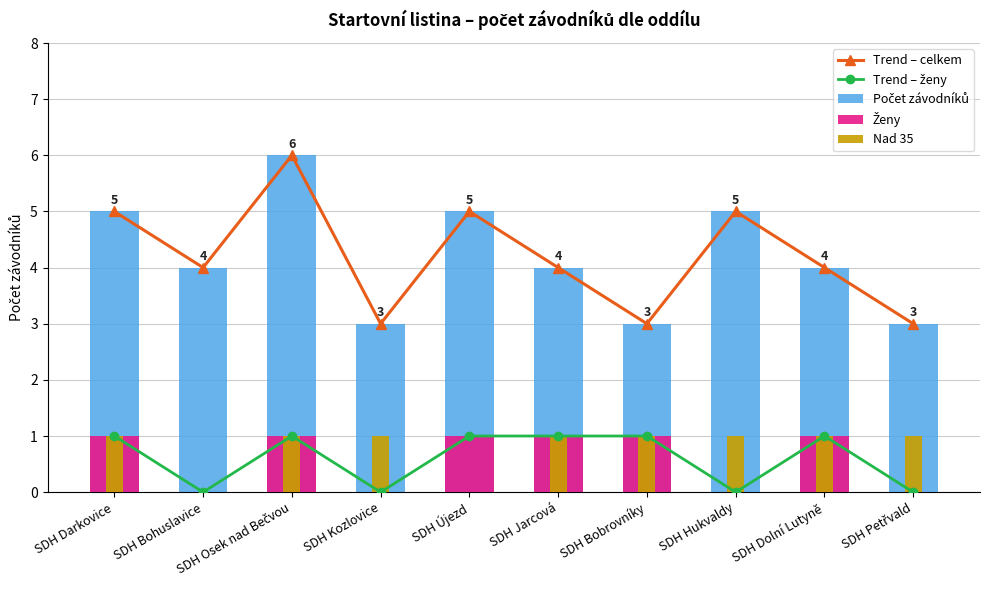

Rank the series at SDH Bohuslavice from lowest to highest value.

Trend – ženy, Ženy, Nad 35, Trend – celkem, Počet závodníků